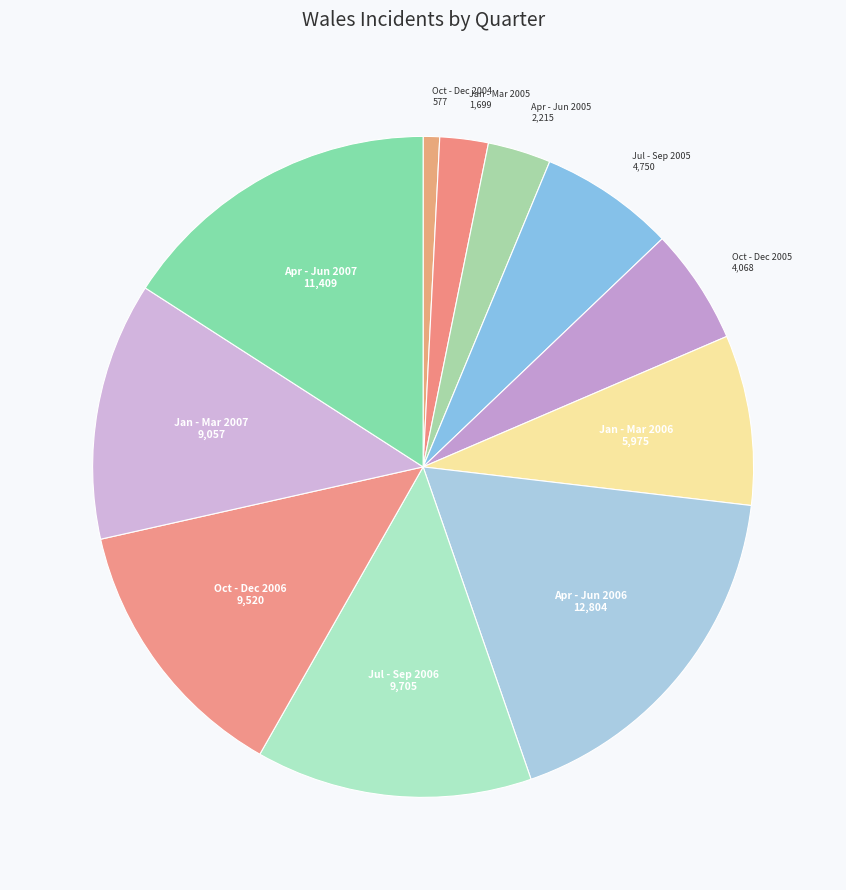

Which slice is the smallest?

Oct - Dec 2004